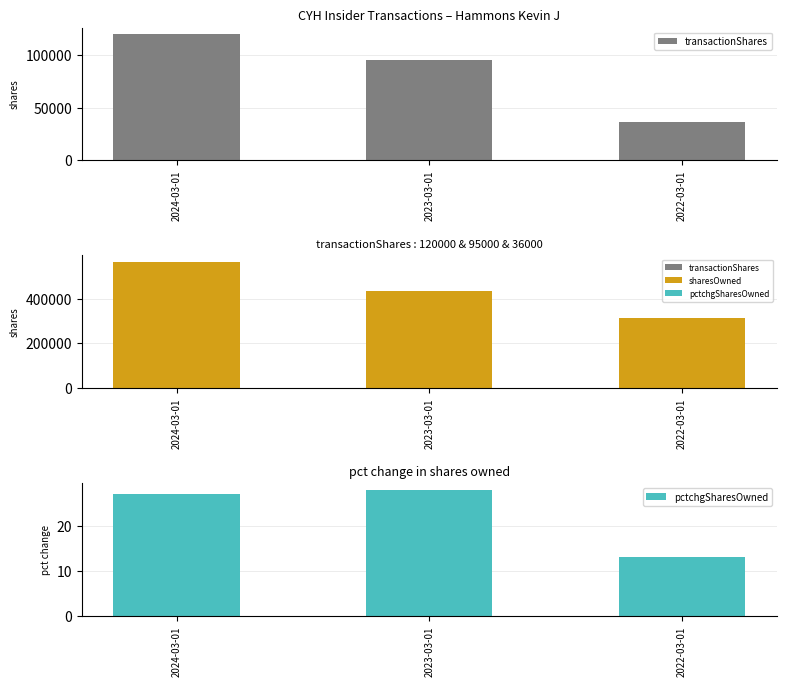

How many values in the sharesOwnedFollowingTransaction series are below 433067?

1